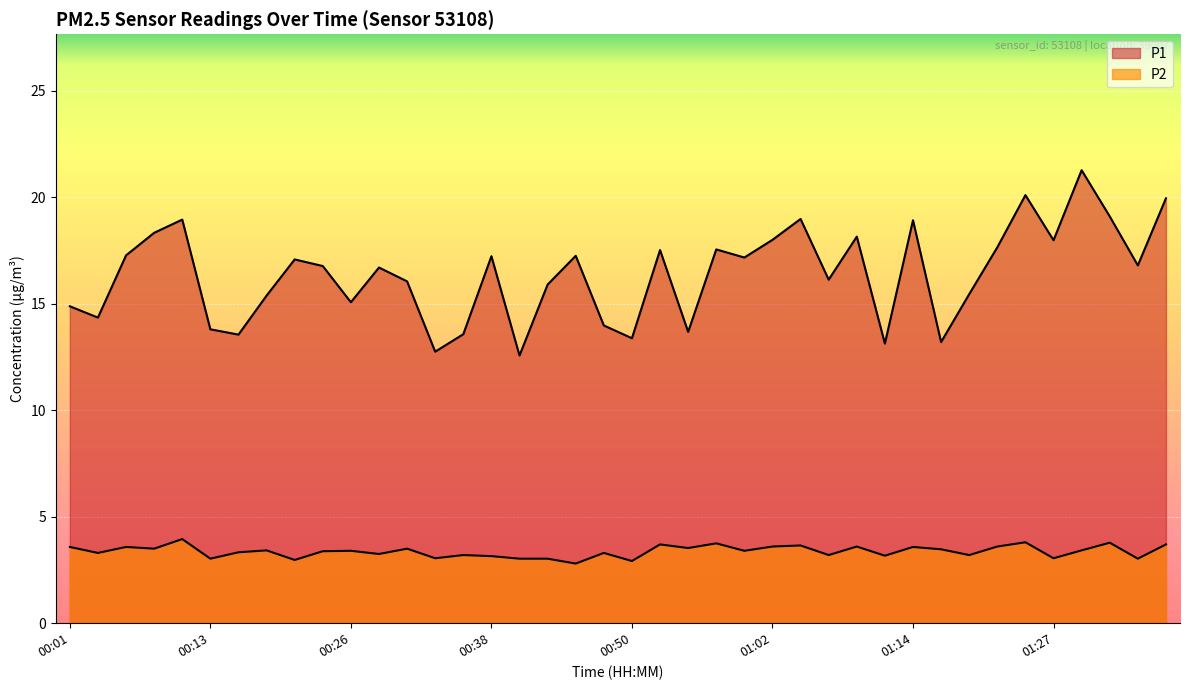

Is it true that P2 equals 5.8 at 01:36?

False